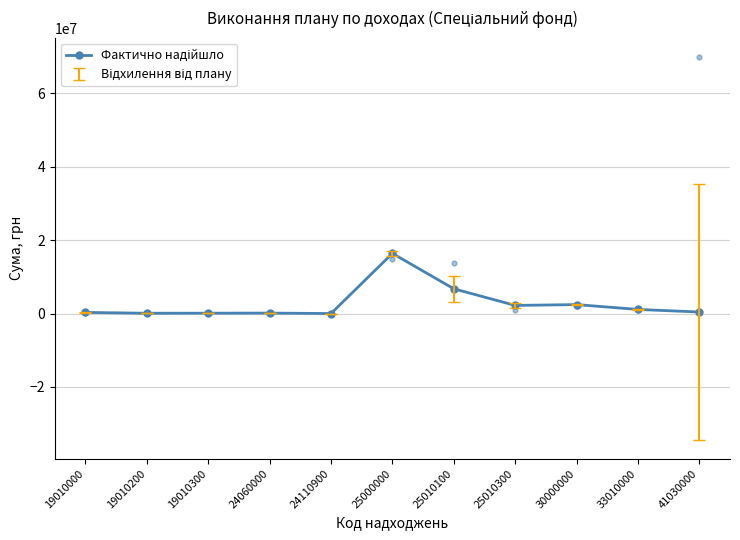

The chart shows a value of 534617.1 at 25010300. True or false?

False